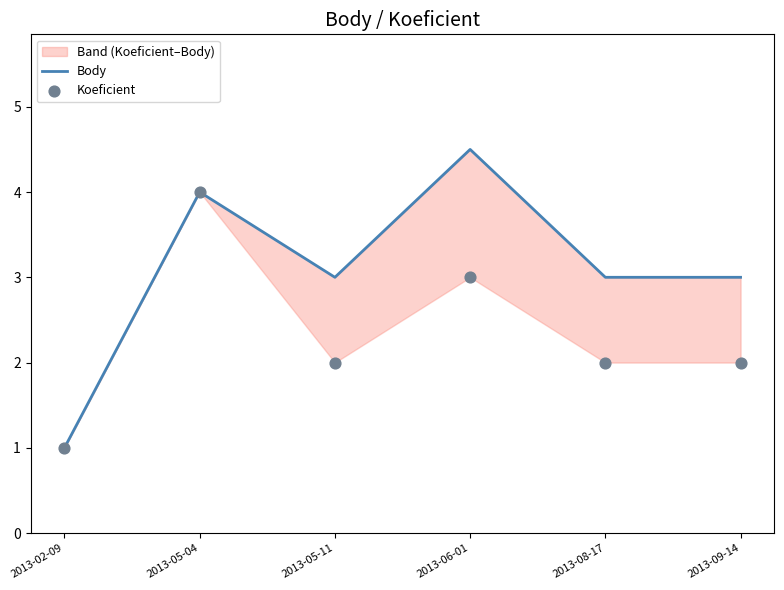

What are all the series names shown in the legend?

Body, Koeficient